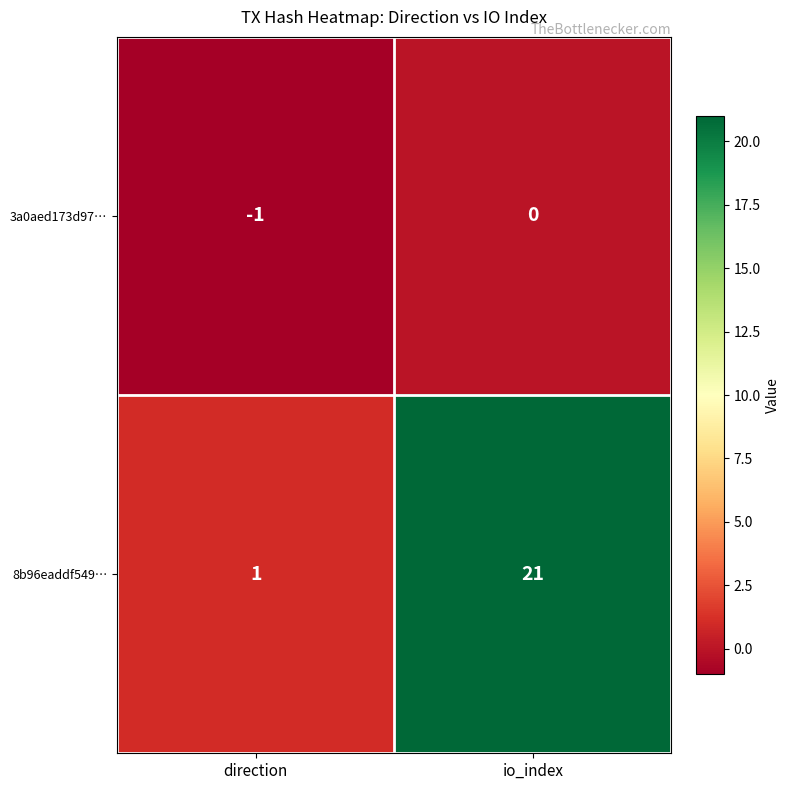

Which category has the highest value across all series?

io_index